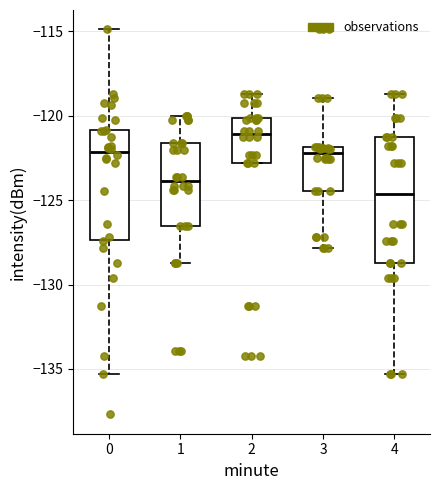

Comparing the boxes themselves (not the whiskers), which one is the tallest?

4